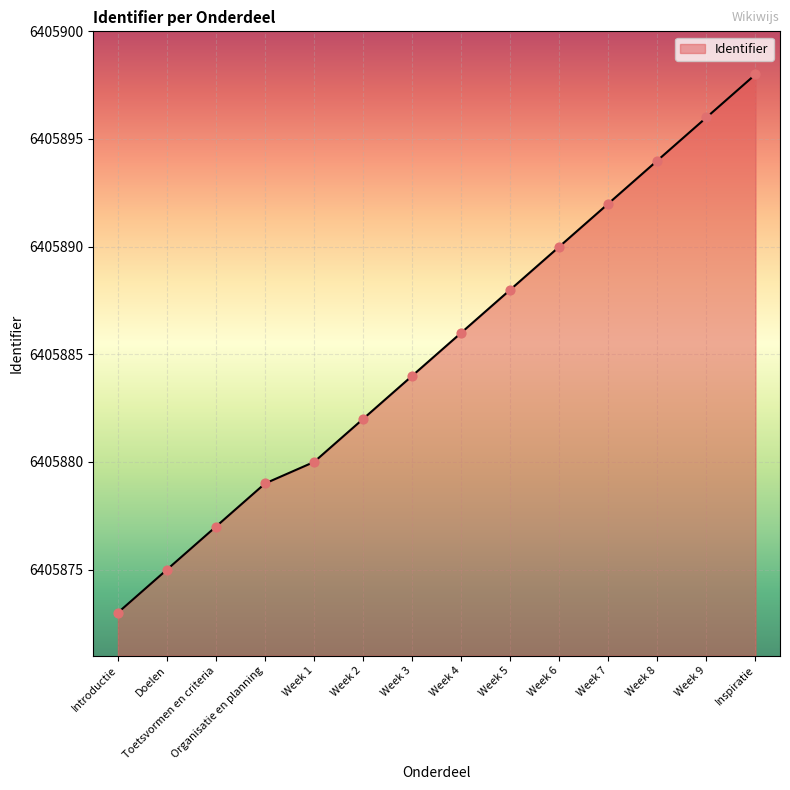

Which has a higher value, Week 1 or Organisatie en planning?

Week 1